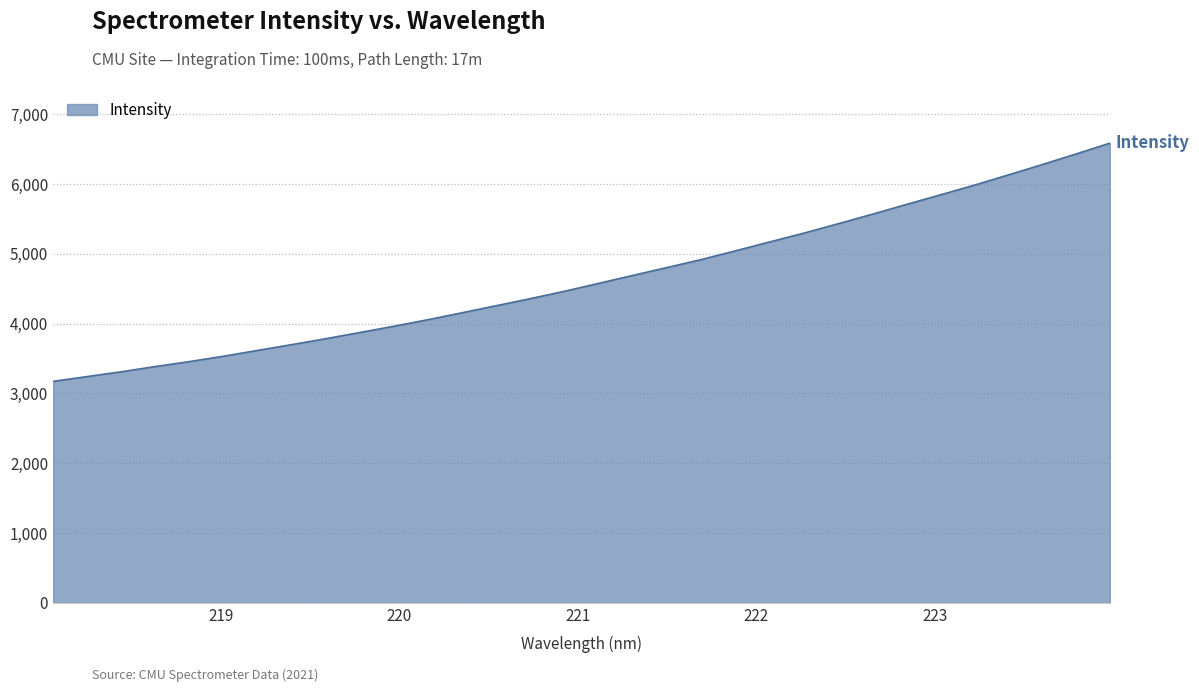

What is the difference between the maximum and minimum values?

3414.1